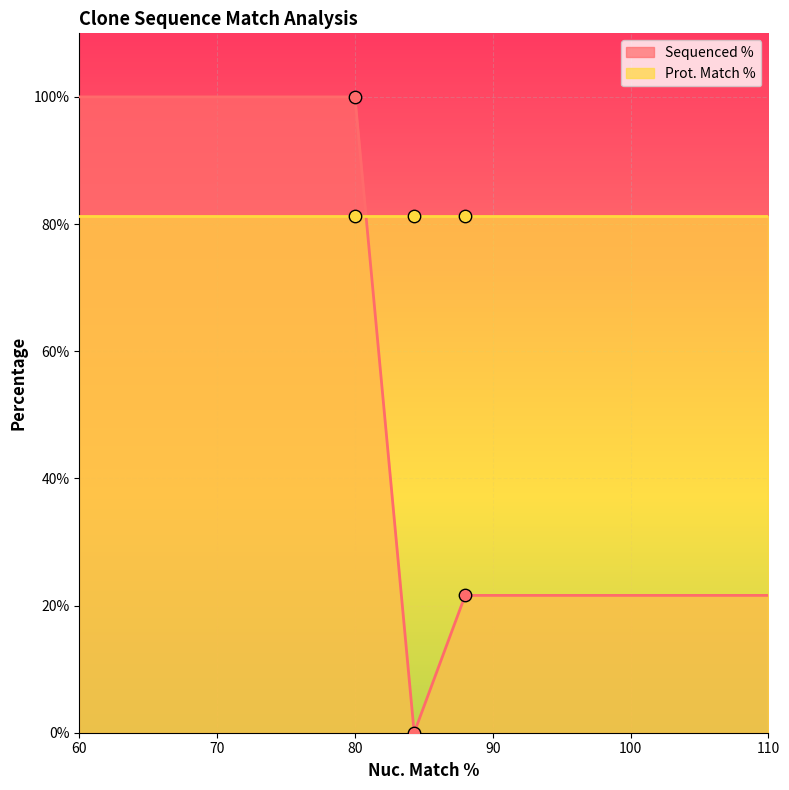

Is it true that Sequenced % equals 152.1 at 80?

False